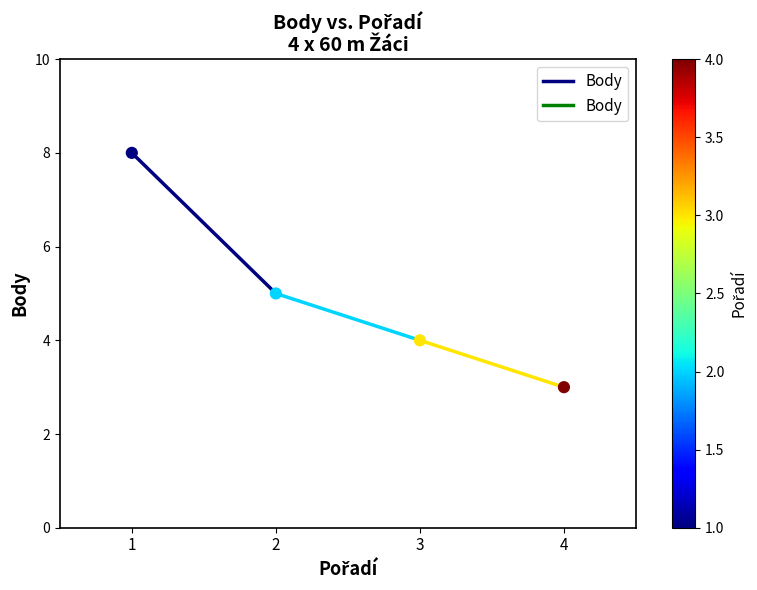

What is the average Y value?

5